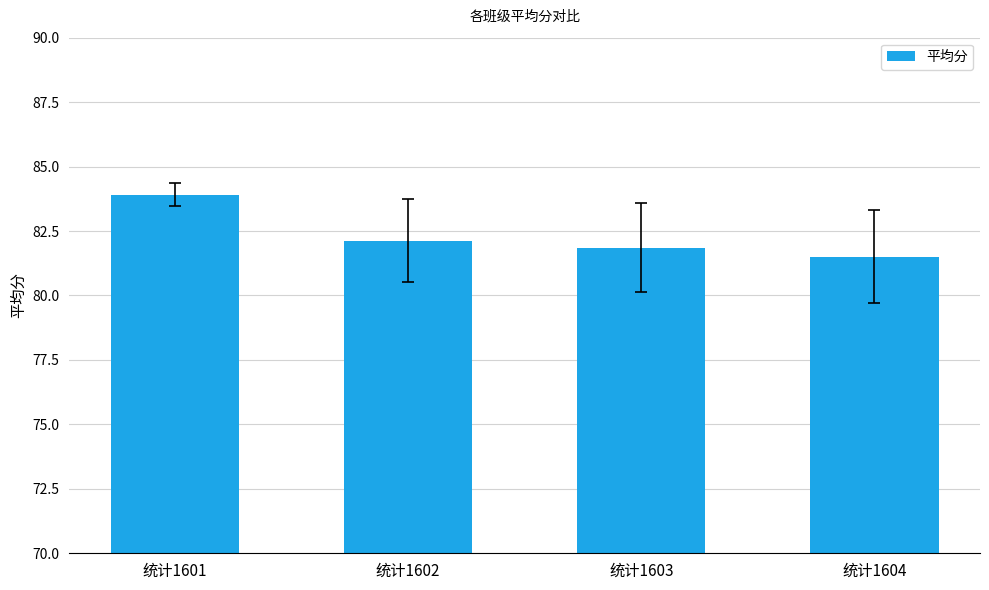

How many values are below 82?

2